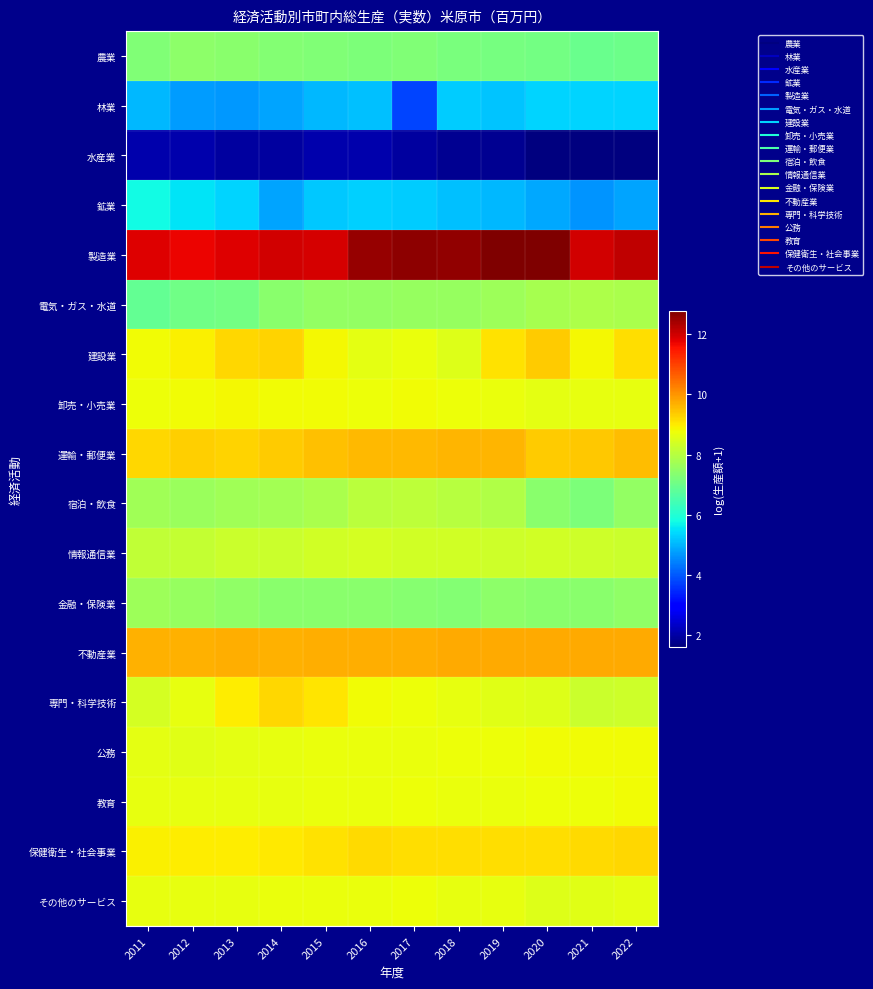

What is the total value across all series at 2019?

144.3